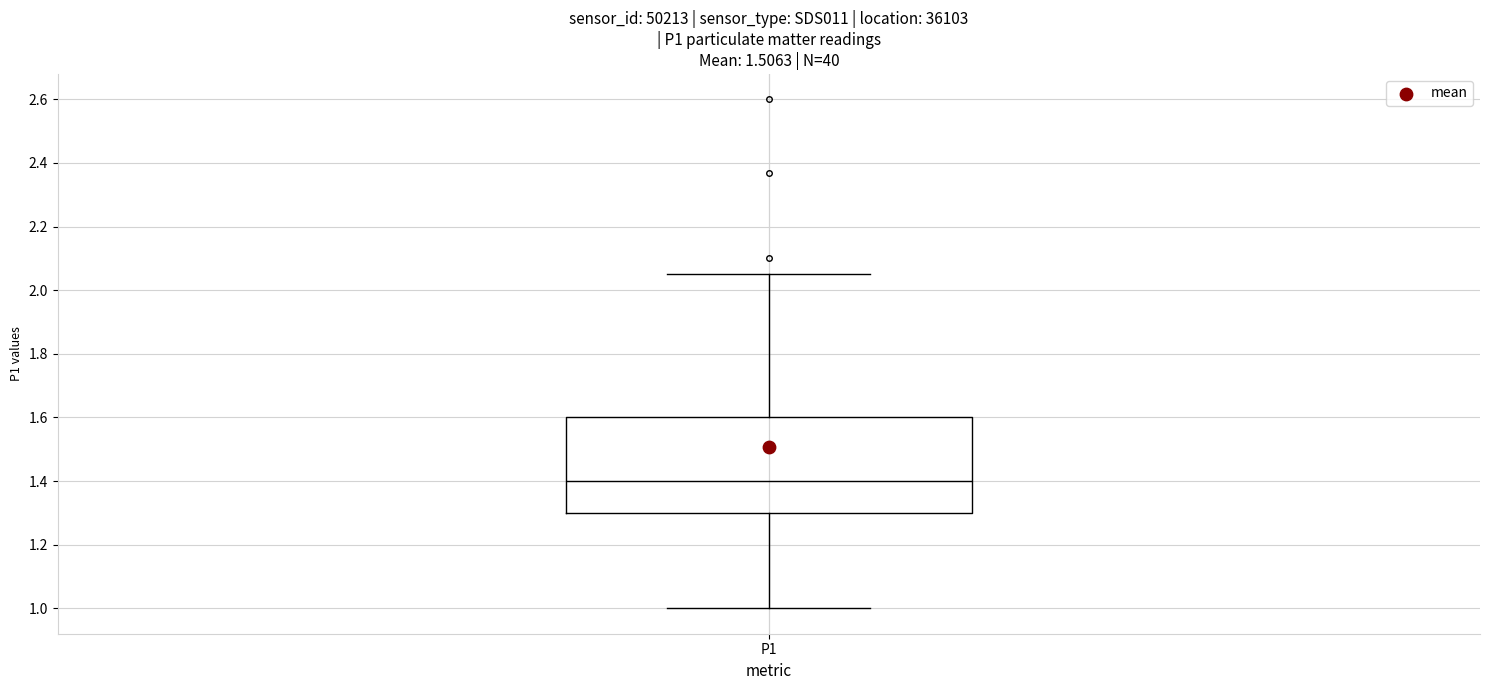

Where is the lower edge of the box for P1 on the y-axis? The values are not printed on the chart, so give them approximately, as read against the axis.

1.30